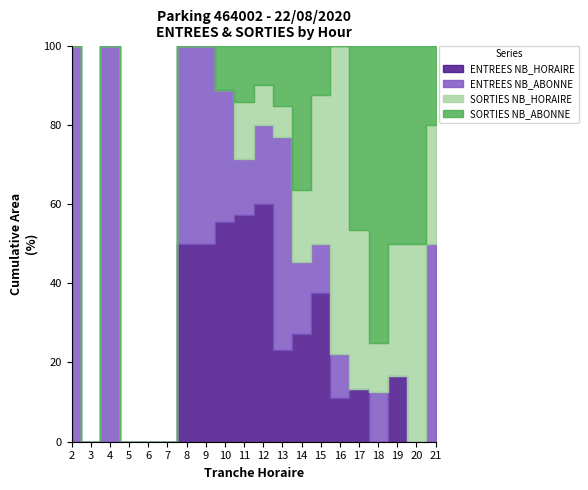

Reading right to left, extract all data points from this chart.

ENTREES NB_HORAIRE: 0	0	1	0	2	1	3	3	3	6	4	5	4	2	0	0	0	0	0	0
ENTREES NB_ABONNE: 5	0	0	1	0	1	1	2	7	2	1	3	4	2	0	0	0	1	0	1
SORTIES NB_HORAIRE: 3	3	2	1	6	7	3	2	1	1	1	0	0	0	0	0	0	0	0	0
SORTIES NB_ABONNE: 2	3	3	6	7	0	1	4	2	1	1	1	0	0	0	0	0	0	0	0